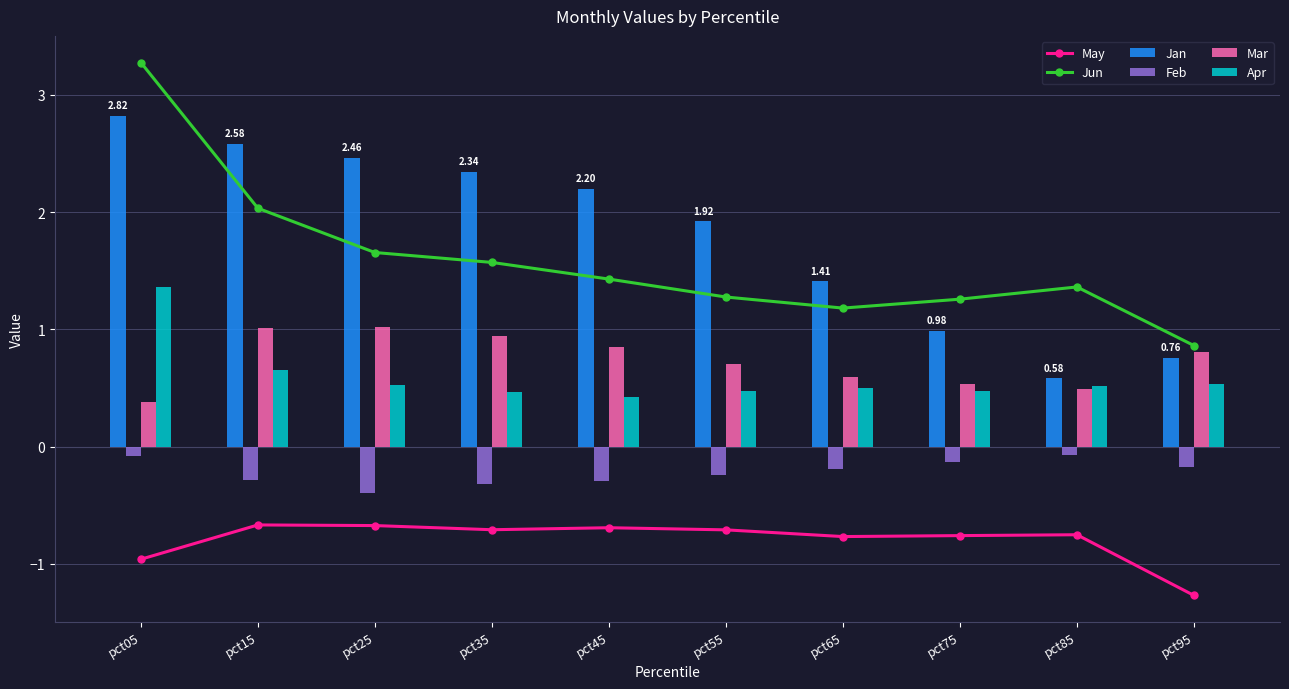

What is the sum of all Mar values?

7.3